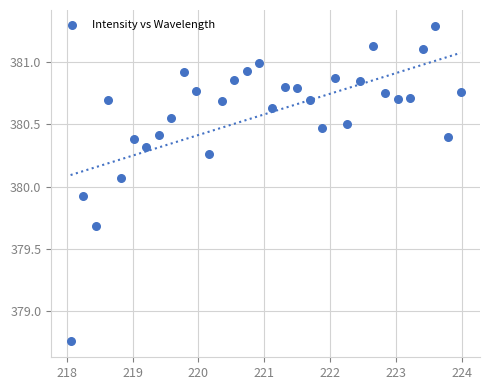

What is the range of Y values (max minus min)?

2.5